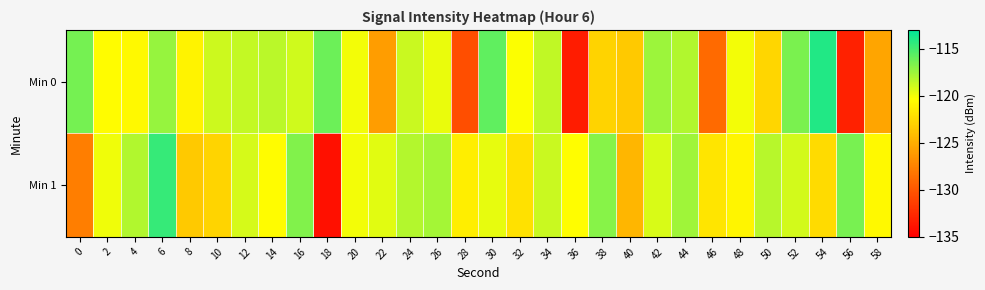

Between 10 and 36, which series saw the biggest shift?

Min 0